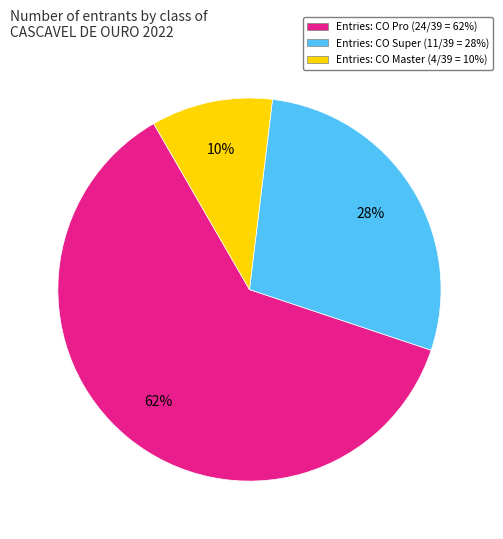

How many slices are in this pie chart?

3